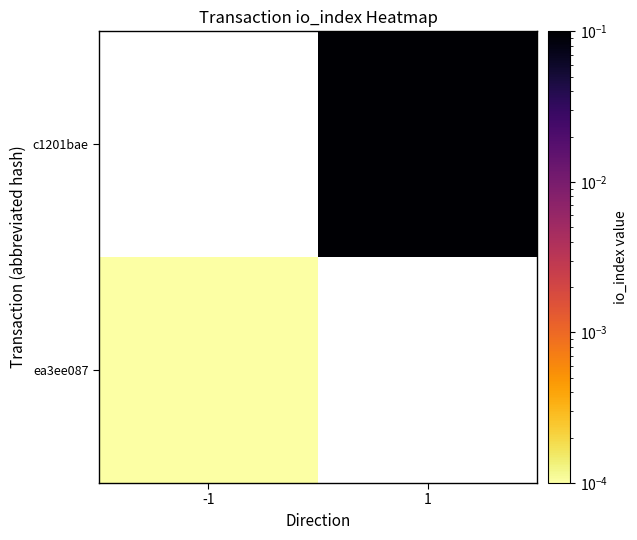

Is it true that ea3ee087 equals 0.0 at -1?

False